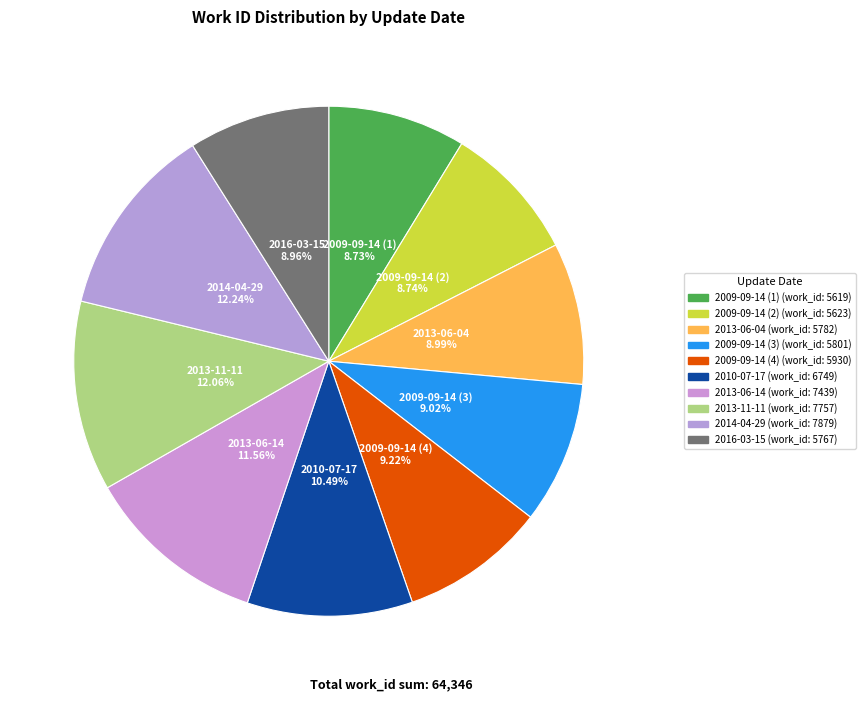

To the nearest percent, what is the difference between the largest and smallest slice percentages?

4%